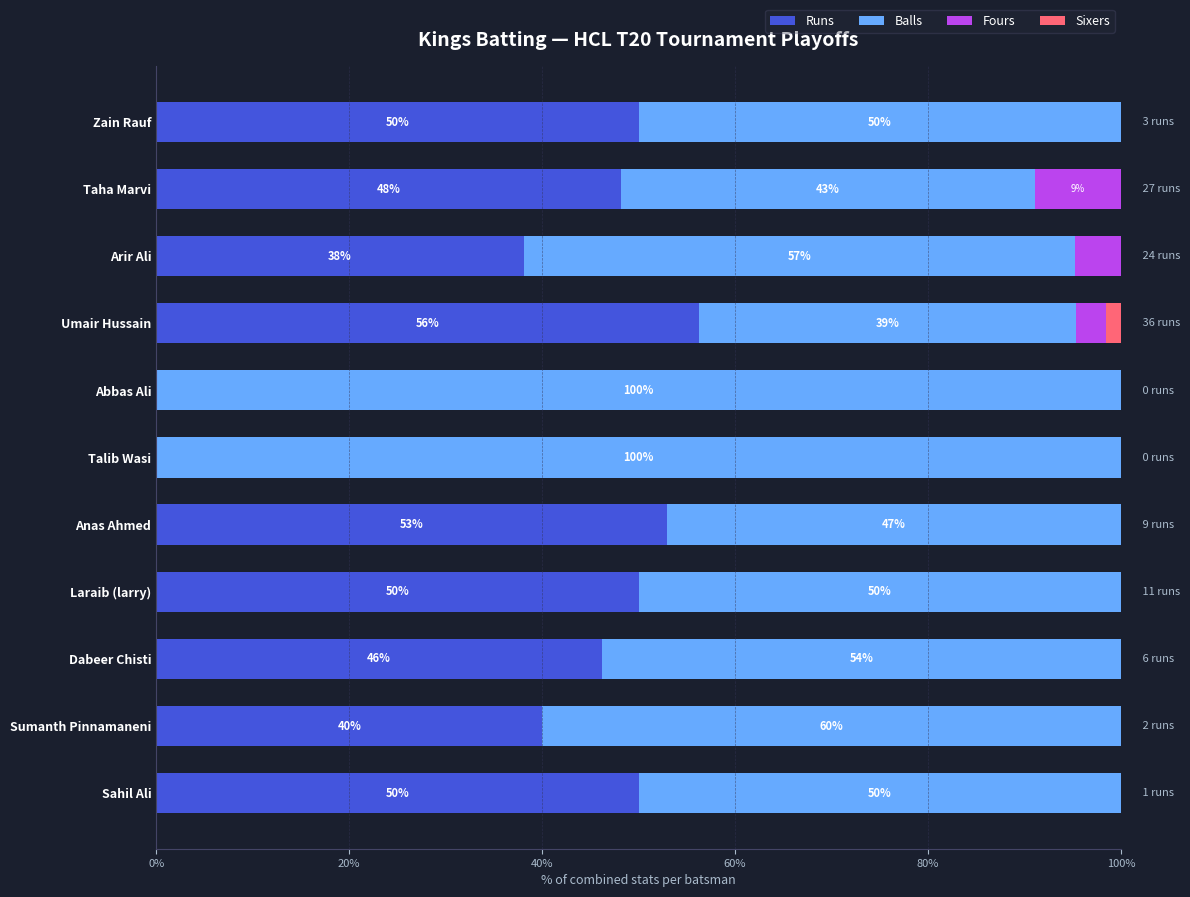

The value of Runs at Laraib (larry) is 50.0. True or false?

True